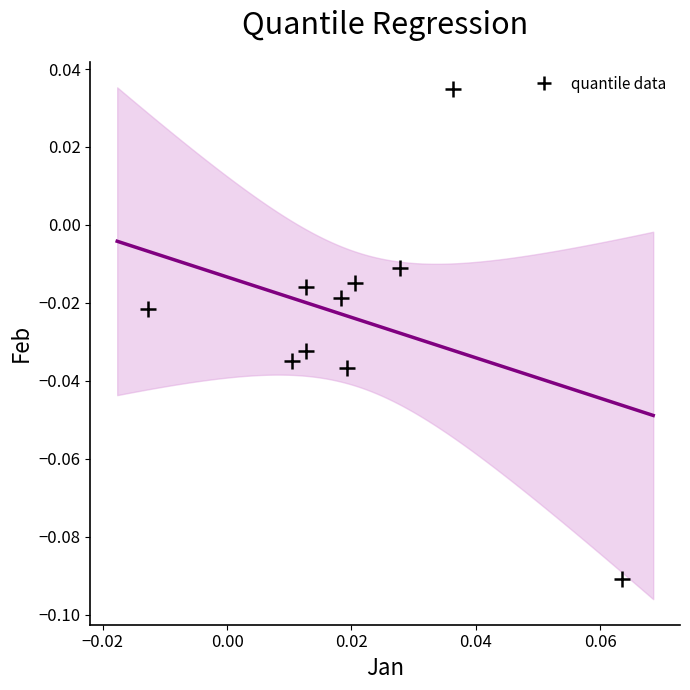

How many data points are displayed?

10